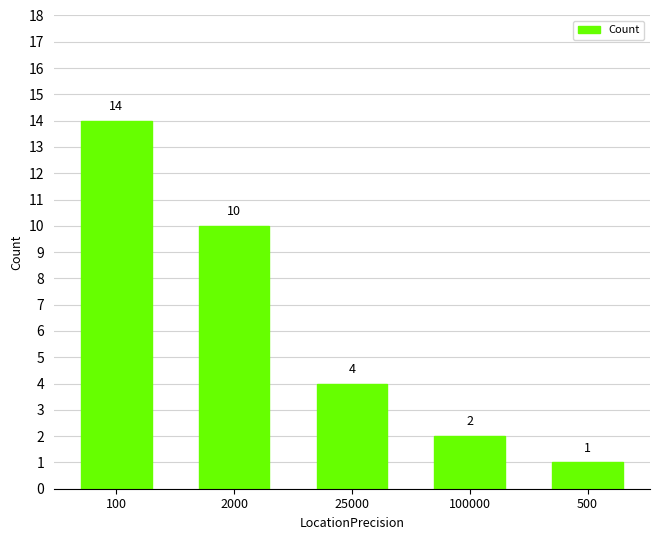

How many data points does each series have?

5